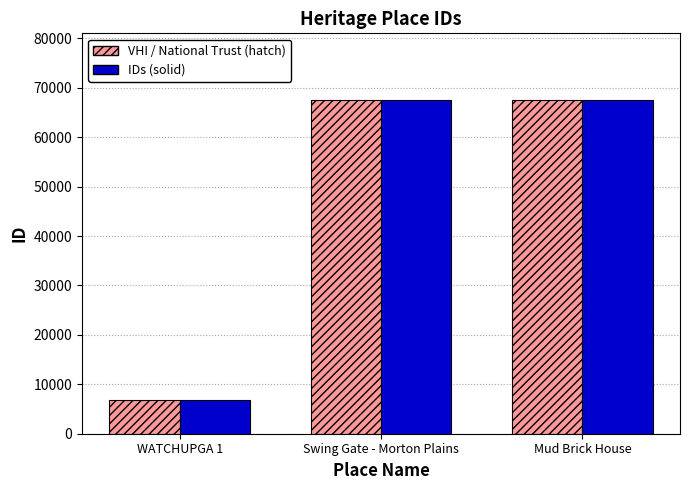

What is the total value across all series at WATCHUPGA 1?

13684